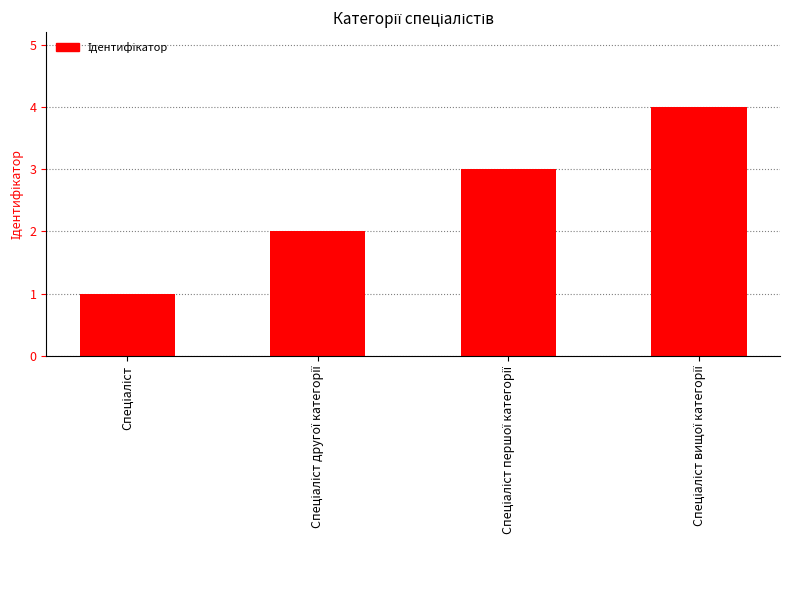

What is the difference between the maximum and minimum values?

3